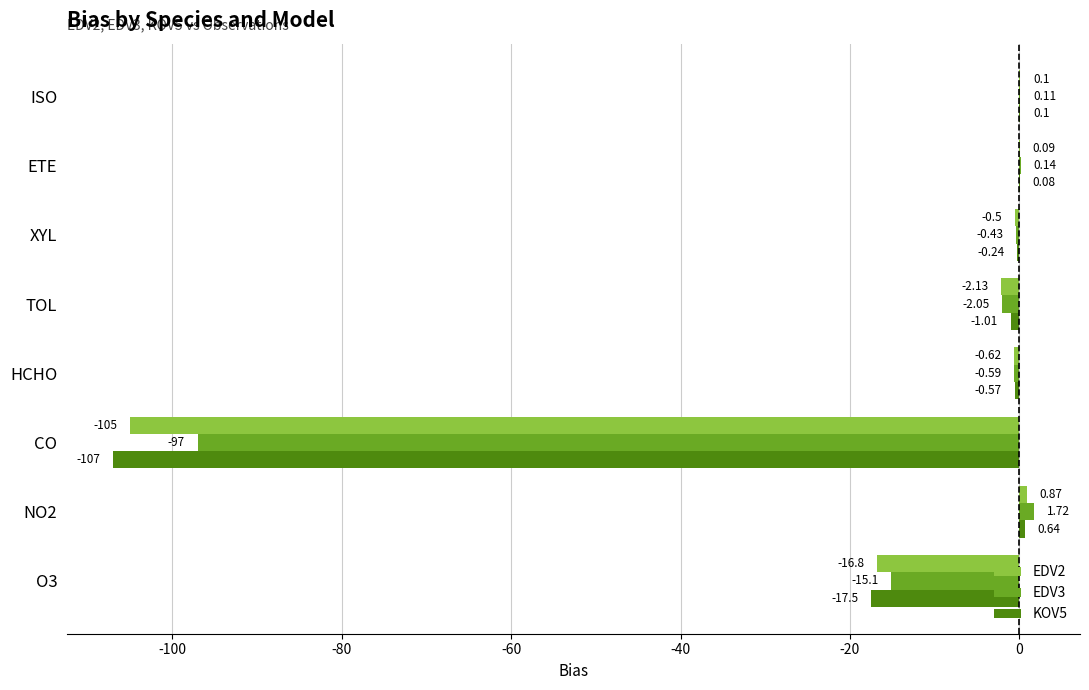

Is the value of EDV2 at NO2 greater than the value of EDV3 at XYL?

Yes